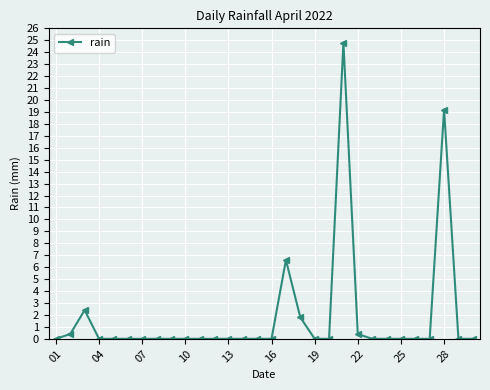

True or false: there are more than 1 points higher than both neighbors.

True